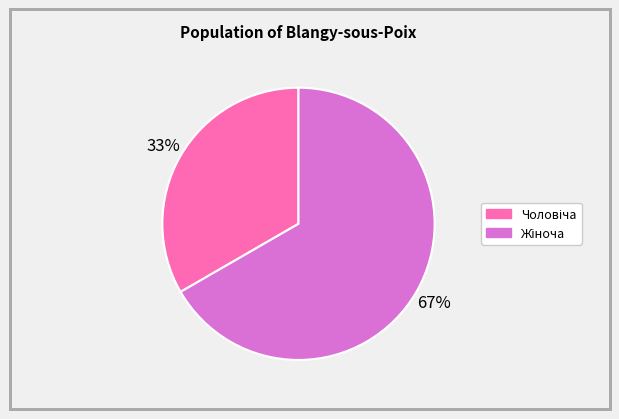

To the nearest percent, what is the average slice percentage?

50%